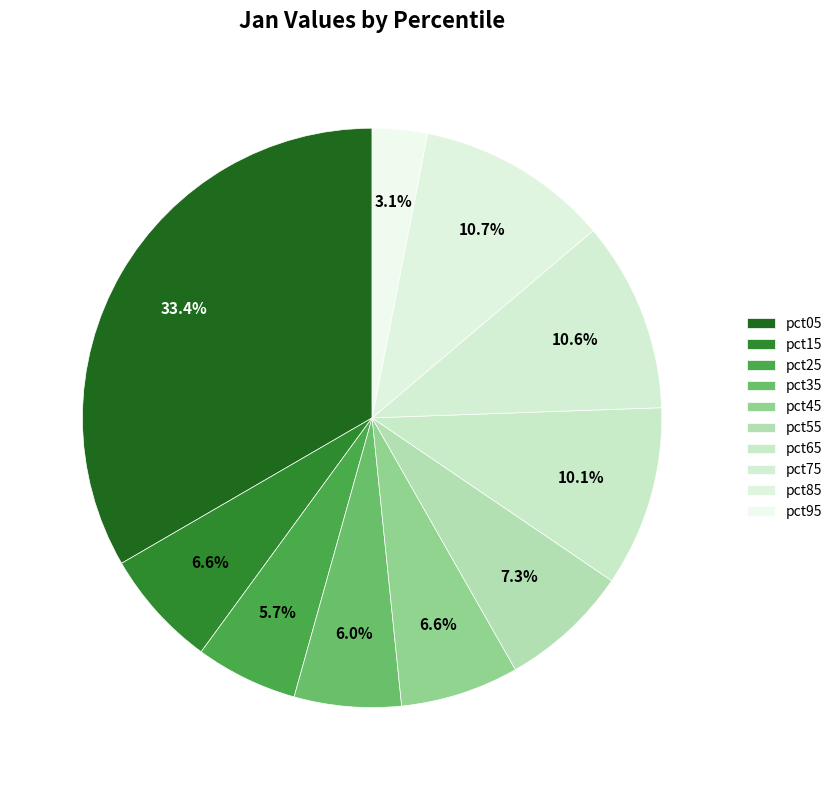

What portion of the pie excludes pct65?

89.9%